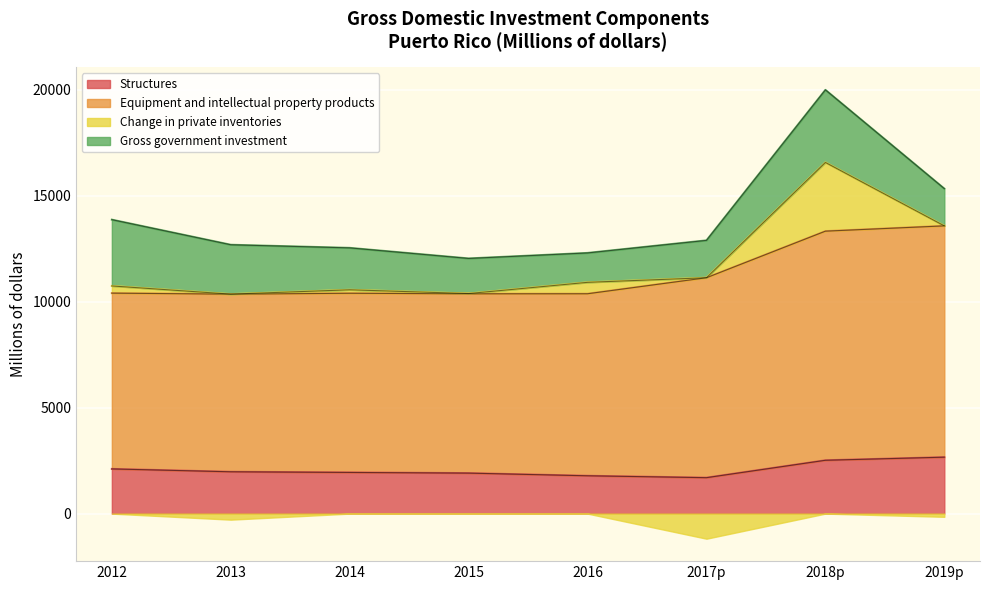

At which label does Equipment and intellectual property products reach its peak?

2019p